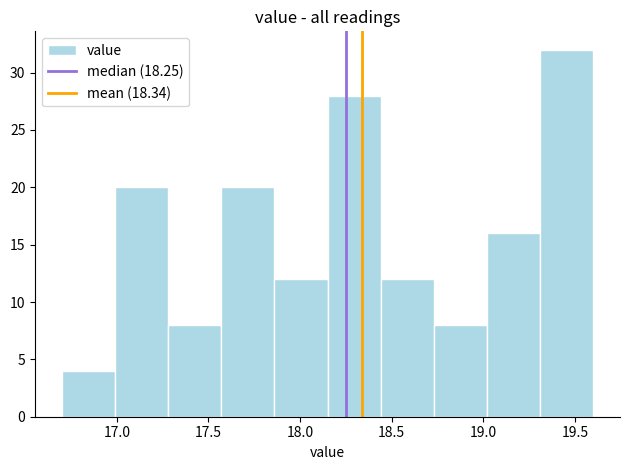

Reading left to right, transcribe this chart: for each bar, give the range it covers on the x-axis and its height. Neither the bar edges nor the heights are printed on the chart, so give them approximately, as read against the axes.

16.70 to 16.99: 4
16.99 to 17.28: 20
17.28 to 17.57: 8
17.57 to 17.86: 20
17.86 to 18.15: 12
18.15 to 18.44: 28
18.44 to 18.73: 12
18.73 to 19.02: 8
19.02 to 19.31: 16
19.31 to 19.60: 32